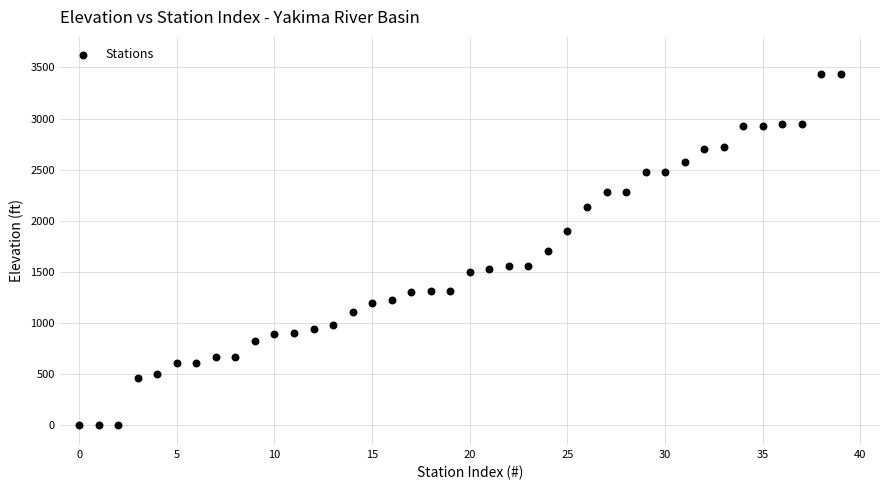

What is the range of Y values (max minus min)?

3441